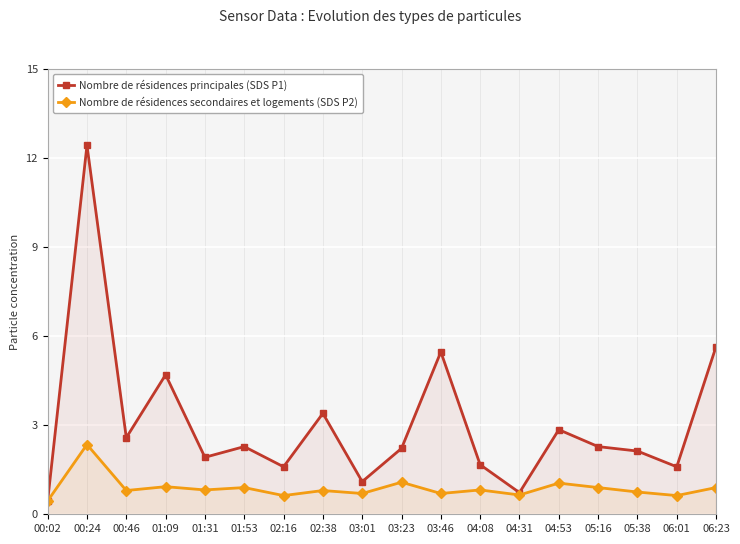

How many categories are shown in the chart?

18